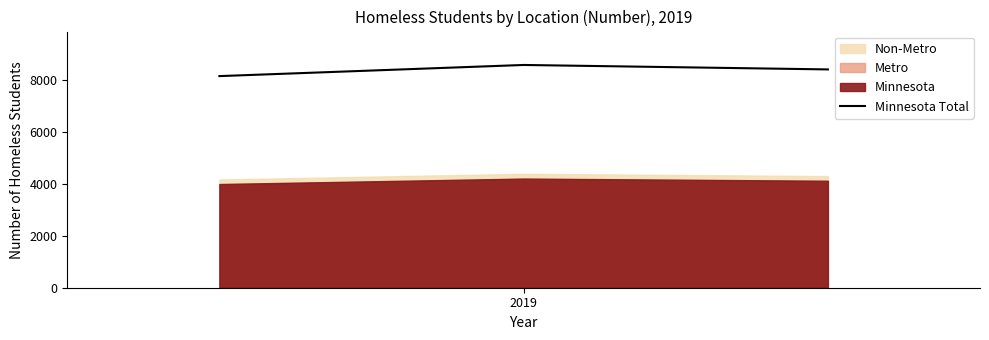

What is the value of the 2nd point from the left?

8576.0